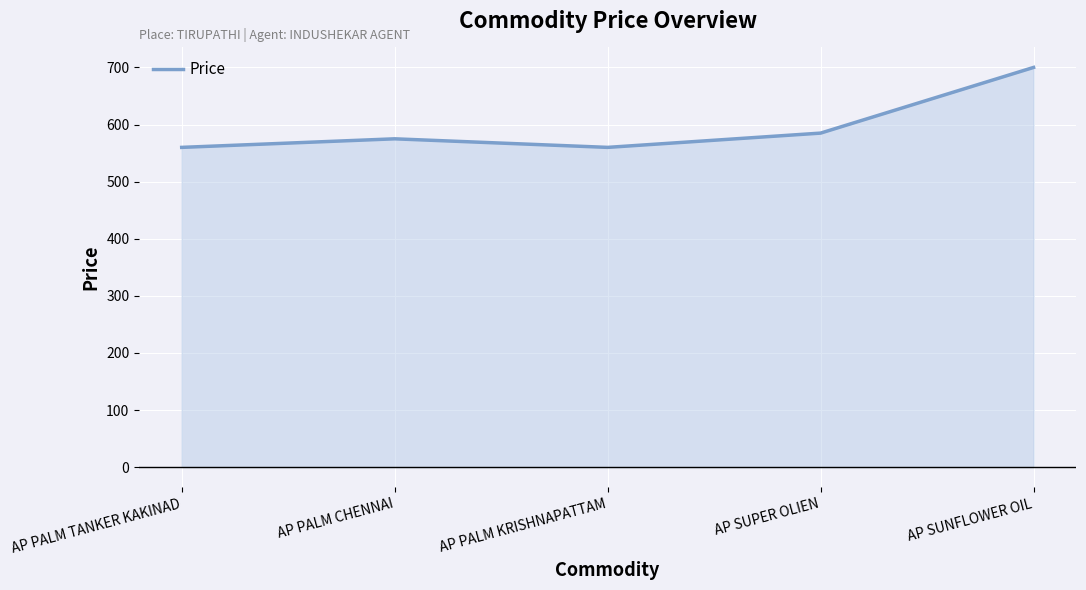

Count the number of data series in this chart.

1